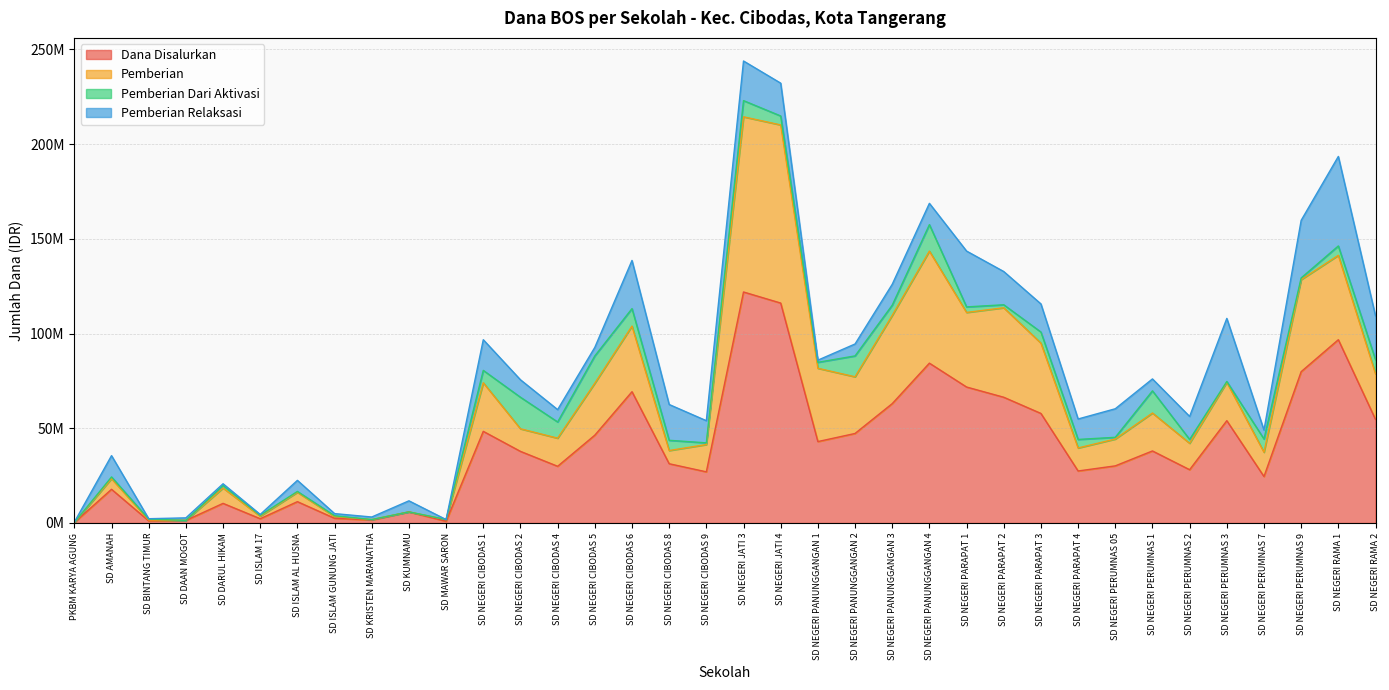

How many data points does each series have?

36